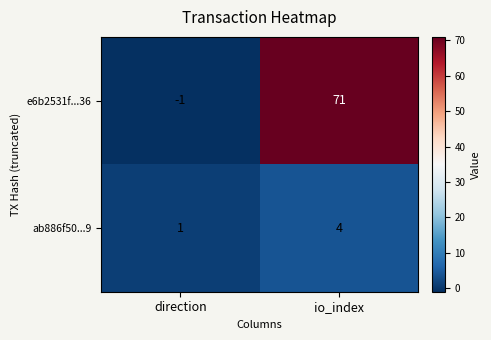

Which category has the lowest value across all series?

direction